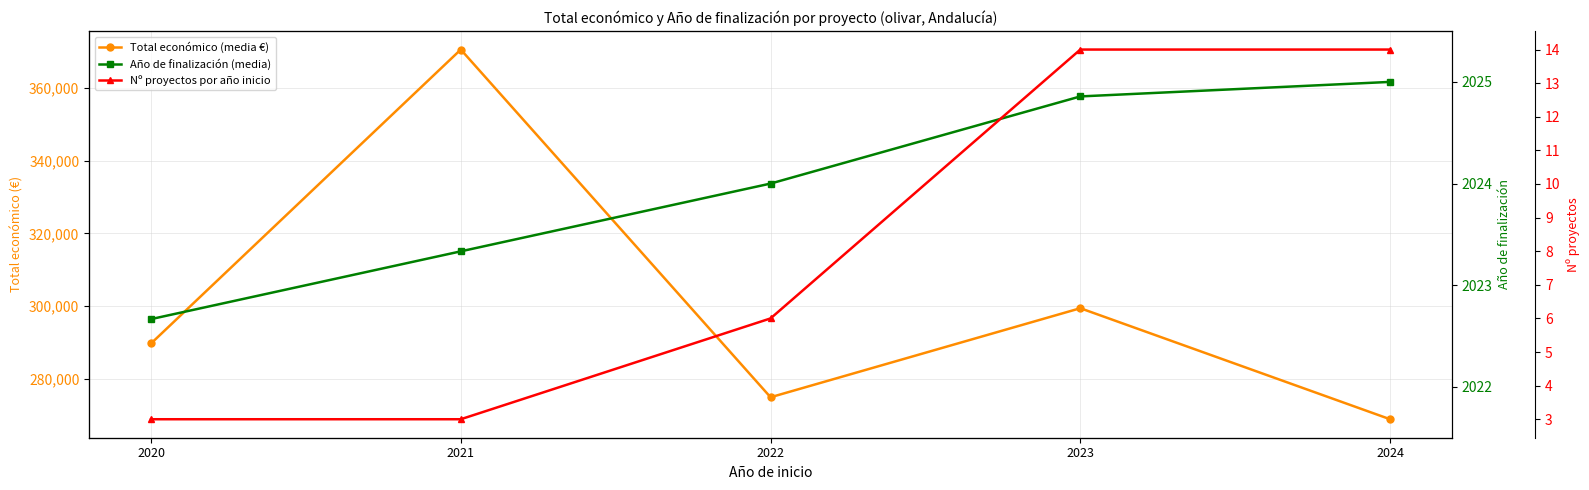

Does the chart have visible grid lines?

Yes